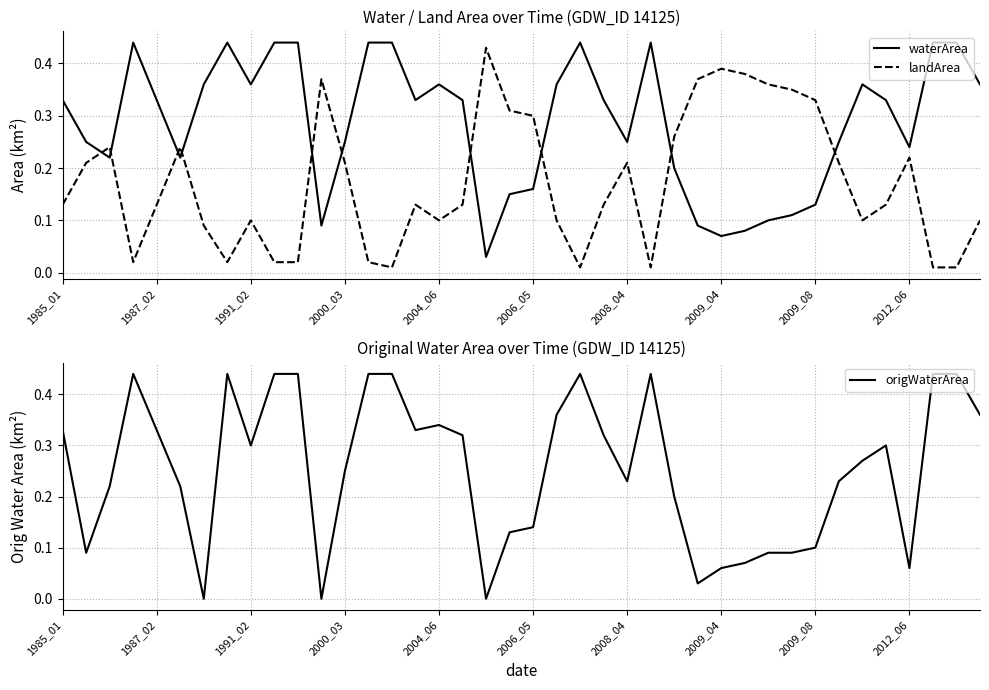

Which series has the largest range (max minus min)?

origWaterArea